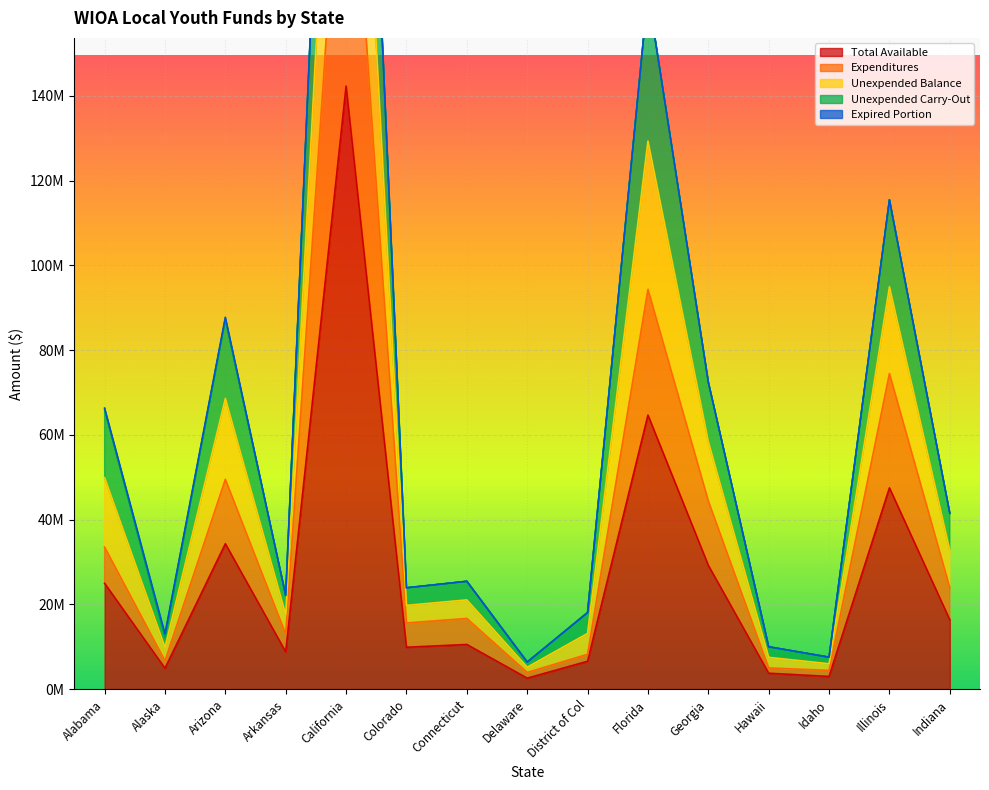

True or false: Unexpended Carry-Out has a value of 115467774 at Illinois.

True